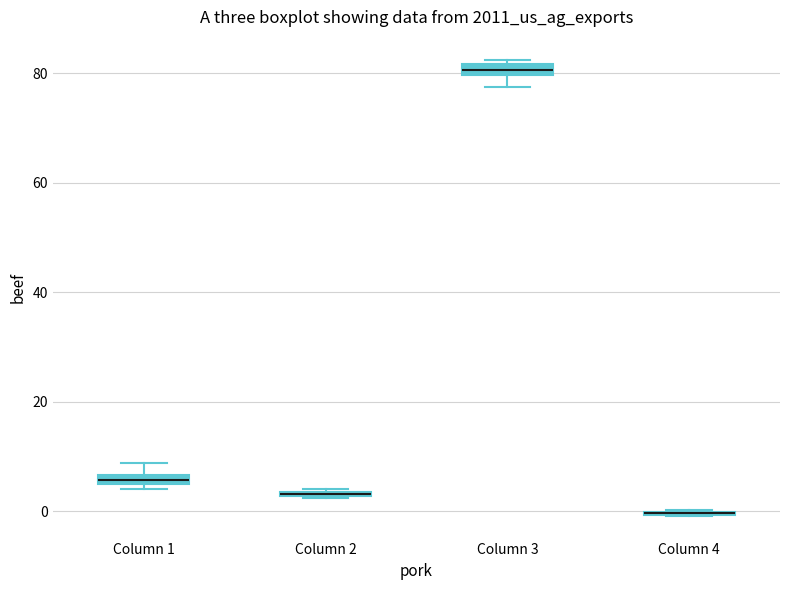

Where is the lower edge of the box for Column 2 on the y-axis? The values are not printed on the chart, so give them approximately, as read against the axis.

2